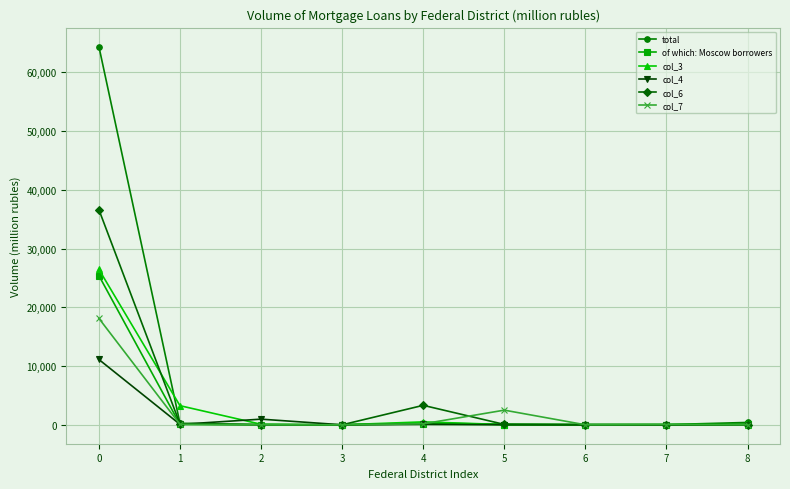

How many distinct data groups are displayed?

6